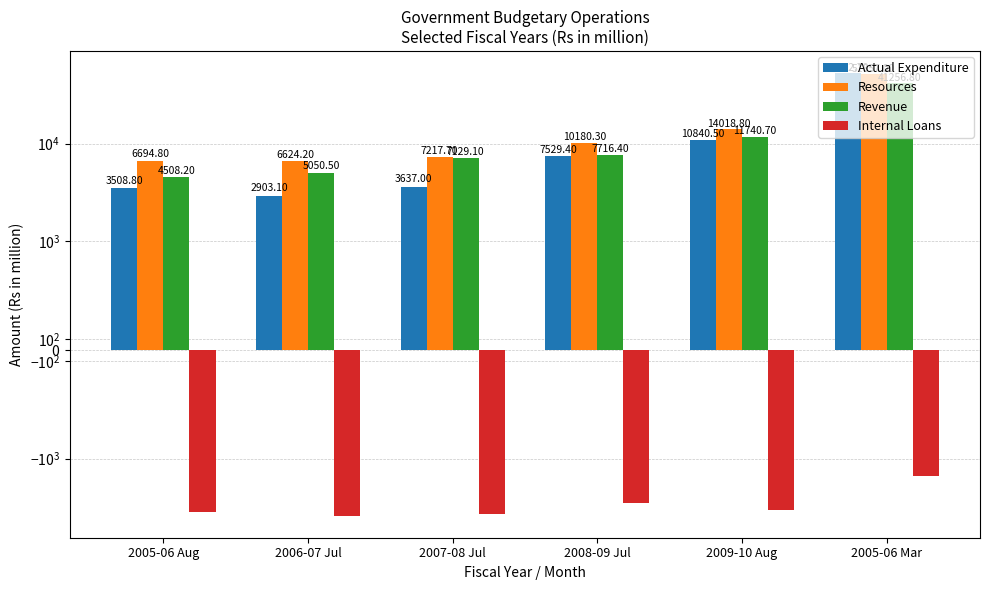

Reading left to right, list all the values displayed in this chart.

Actual Expenditure: 3508.8	2903.1	3637.0	7529.4	10840.5	52732.7
Resources: 6694.8	6624.2	7217.7	10180.3	14018.8	51857.0
Revenue: 4508.2	5050.5	7129.1	7716.4	11740.7	41256.8
Internal Loans: -3491.0	-3820.7	-3708.4	-2852.8	-3387.0	-1494.1